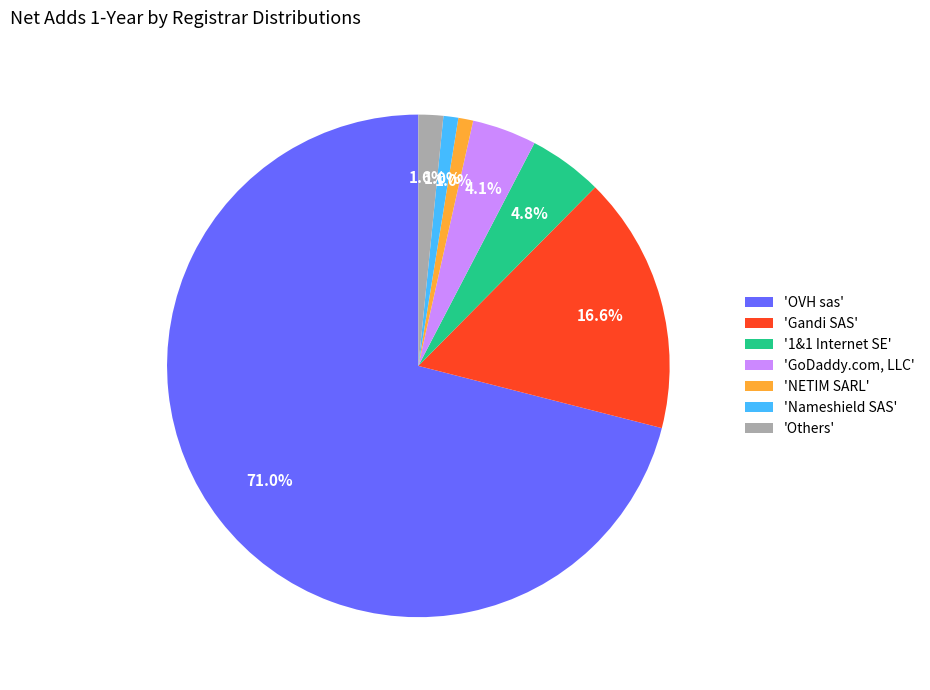

Does any single category account for the majority?

Yes